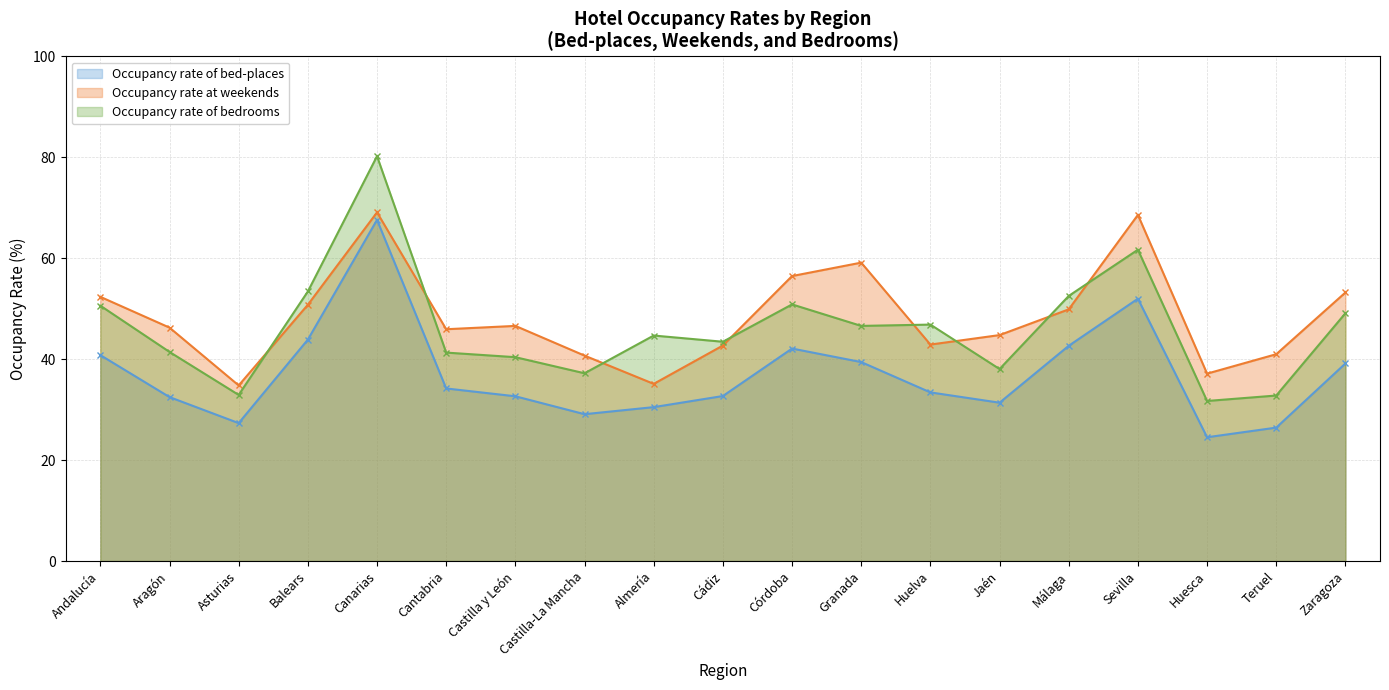

What is the difference between the second highest and minimum values in the Occupancy rate of bed-places series?

27.5